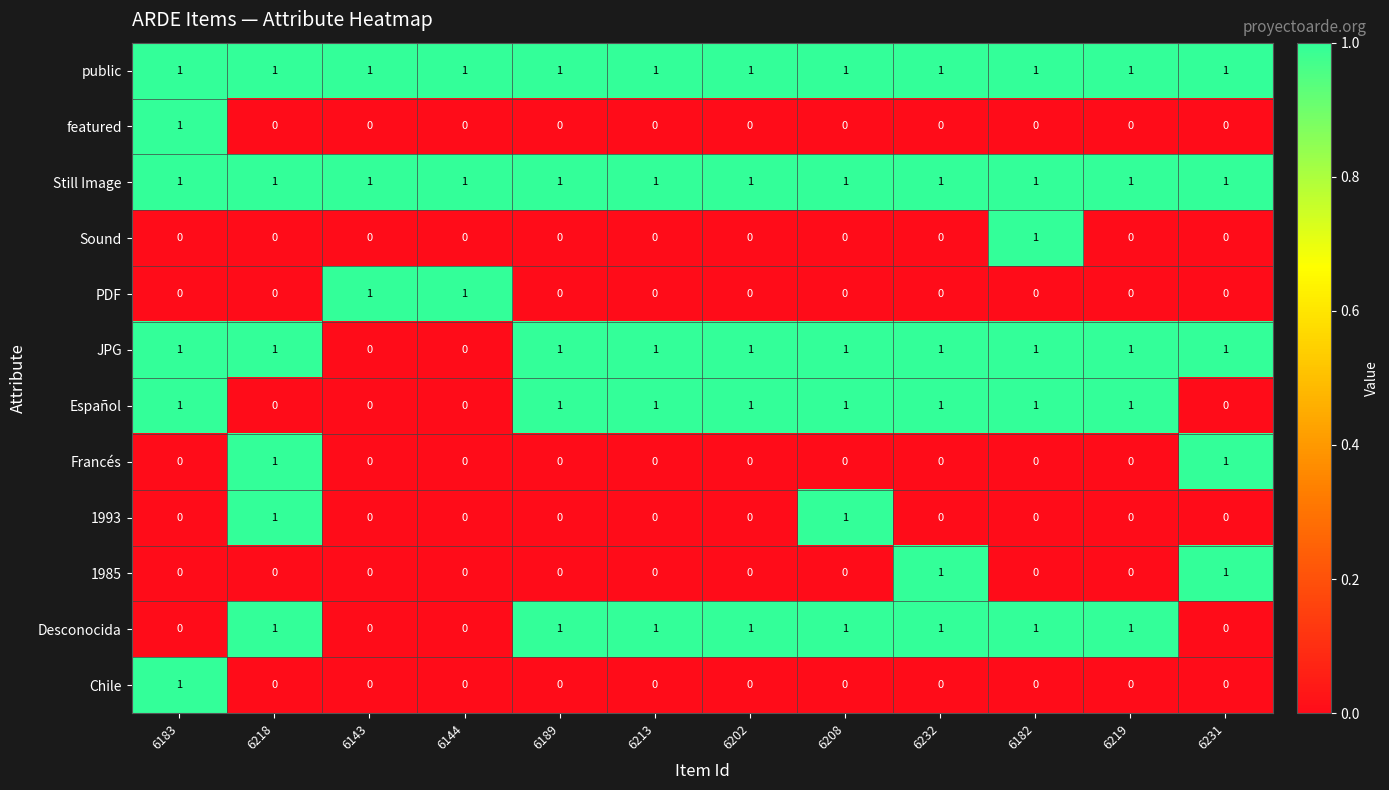

Count the Desconocida values in the range 0 to 1.

12